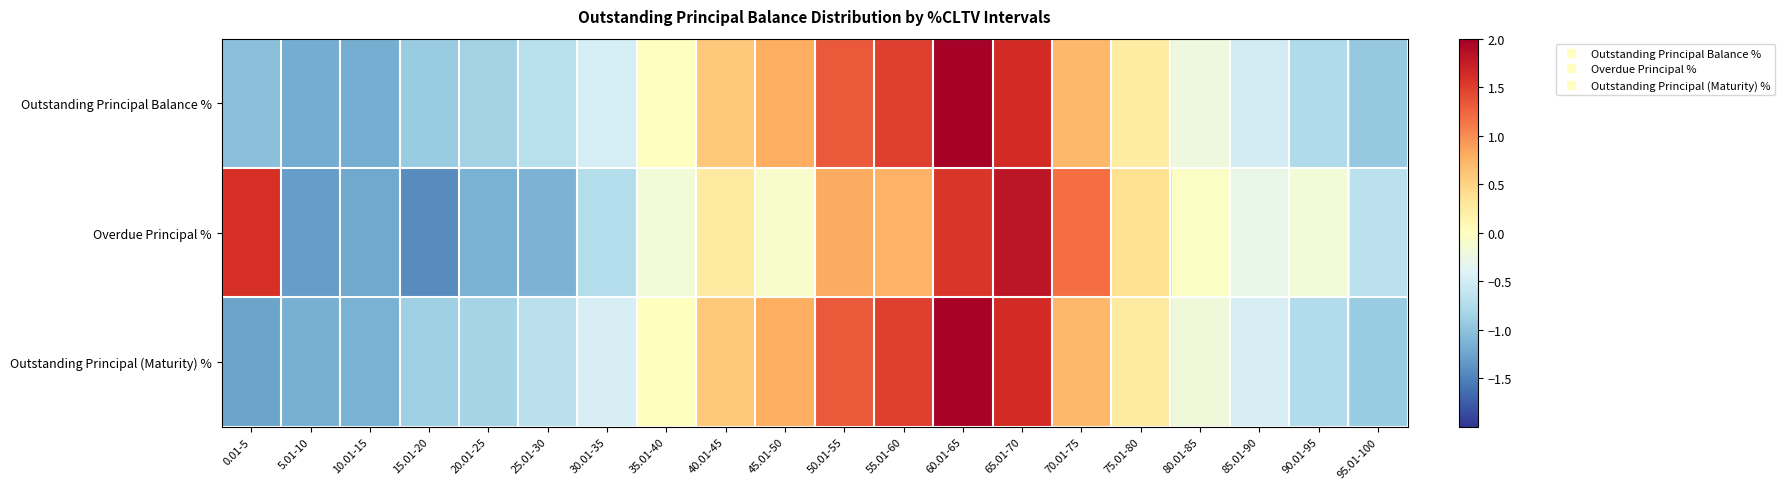

Reading left to right, list all the values displayed in this chart.

Outstanding Principal Balance %: 0.01-5=-1.0	5.01-10=-1.2	10.01-15=-1.2	15.01-20=-0.9	20.01-25=-0.9	25.01-30=-0.7	30.01-35=-0.5	35.01-40=-0.0	40.01-45=0.6	45.01-50=0.8	50.01-55=1.3	55.01-60=1.5	60.01-65=2.0	65.01-70=1.6	70.01-75=0.7	75.01-80=0.2	80.01-85=-0.2	85.01-90=-0.5	90.01-95=-0.8	95.01-100=-1.0
Overdue Principal %: 0.01-5=1.6	5.01-10=-1.3	10.01-15=-1.2	15.01-20=-1.4	20.01-25=-1.2	25.01-30=-1.1	30.01-35=-0.7	35.01-40=-0.2	40.01-45=0.3	45.01-50=-0.1	50.01-55=0.8	55.01-60=0.8	60.01-65=1.5	65.01-70=1.8	70.01-75=1.2	75.01-80=0.4	80.01-85=-0.0	85.01-90=-0.3	90.01-95=-0.2	95.01-100=-0.7
Outstanding Principal (Maturity) %: 0.01-5=-1.3	5.01-10=-1.2	10.01-15=-1.1	15.01-20=-0.9	20.01-25=-0.8	25.01-30=-0.7	30.01-35=-0.5	35.01-40=0.0	40.01-45=0.6	45.01-50=0.8	50.01-55=1.3	55.01-60=1.5	60.01-65=2.0	65.01-70=1.6	70.01-75=0.7	75.01-80=0.3	80.01-85=-0.2	85.01-90=-0.5	90.01-95=-0.7	95.01-100=-0.9